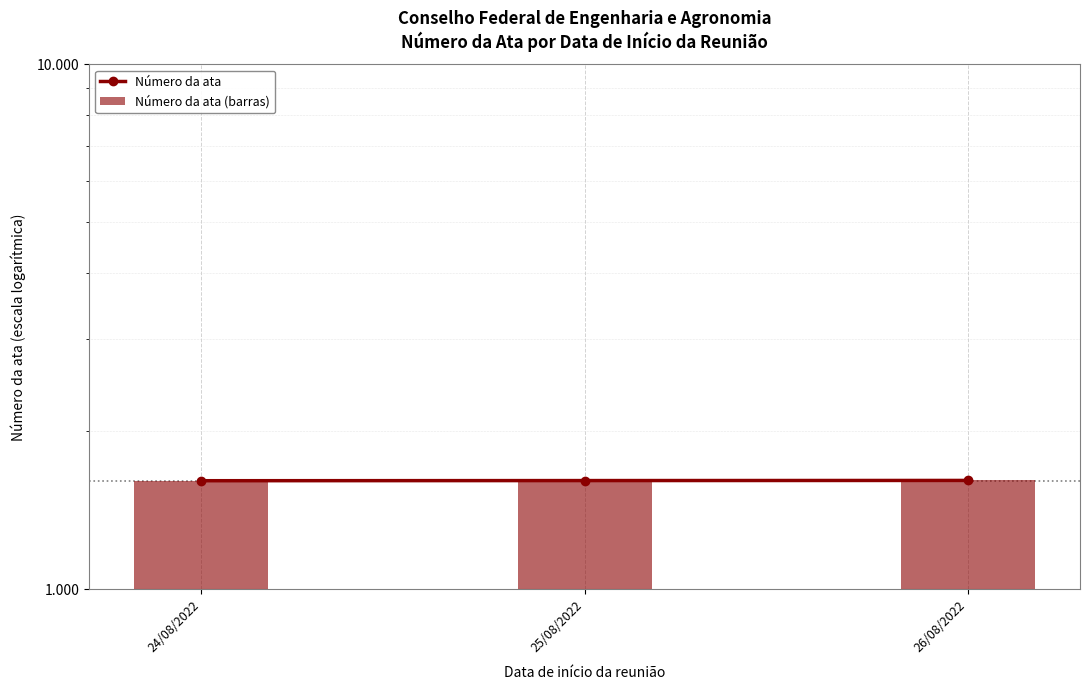

Which series has the largest total across all categories?

Número da ata